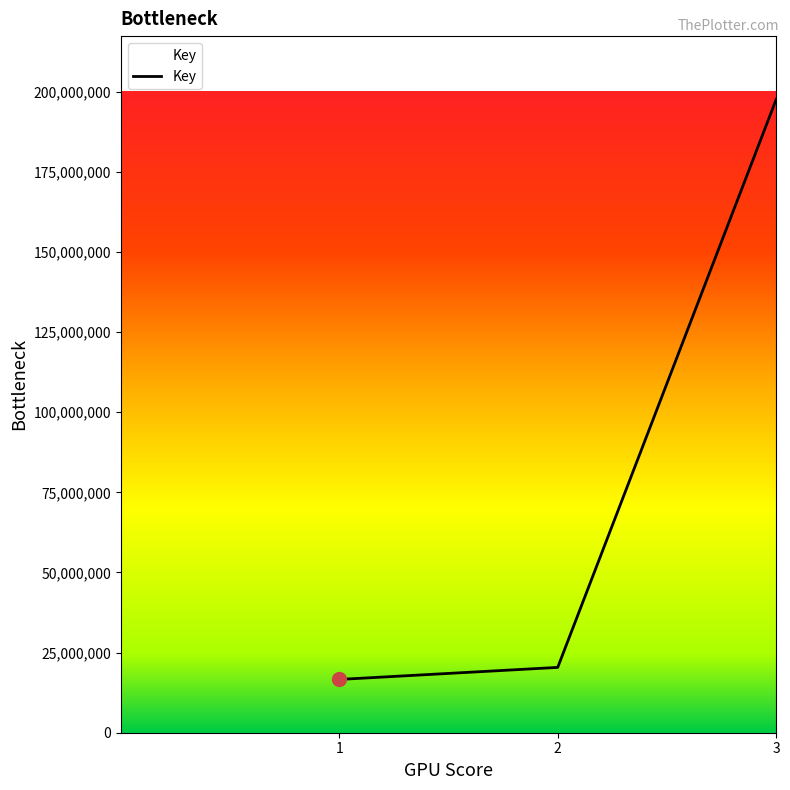

Is it true that the value at 1 is 16621485?

True